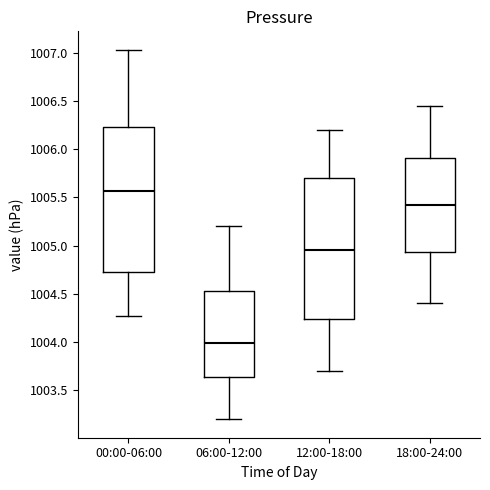

Reading left to right, read every box against the y-axis: the position of its median line, the range the box covers, and the ends of its whiskers. The values are not printed on the chart, so give them approximately, as read against the axis.

00:00-06:00: median 1005.55, box 1004.75 to 1006.25, whiskers 1004.25 to 1007.05
06:00-12:00: median 1004.00, box 1003.65 to 1004.55, whiskers 1003.20 to 1005.20
12:00-18:00: median 1004.95, box 1004.25 to 1005.70, whiskers 1003.70 to 1006.20
18:00-24:00: median 1005.45, box 1004.95 to 1005.90, whiskers 1004.40 to 1006.45